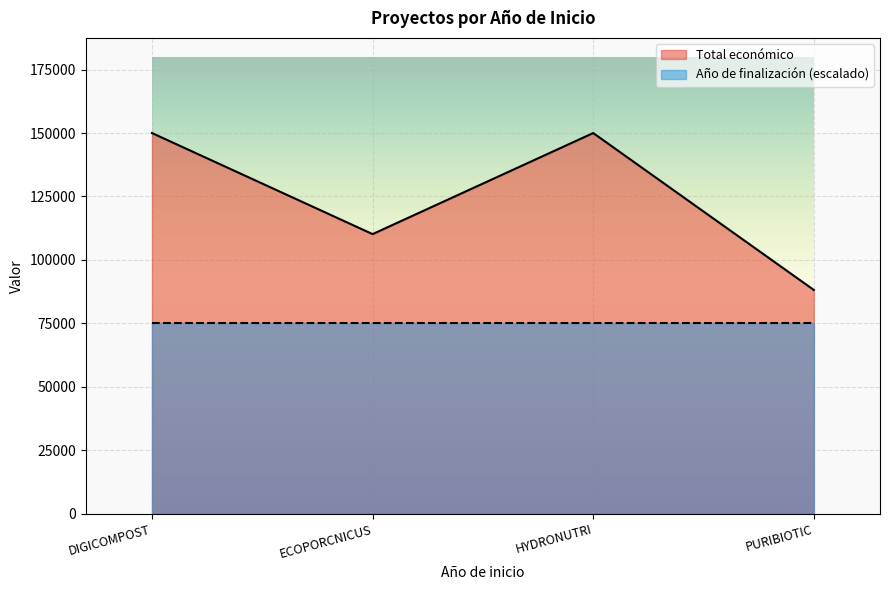

The chart shows a value of 150000 at HYDRONUTRI. True or false?

True